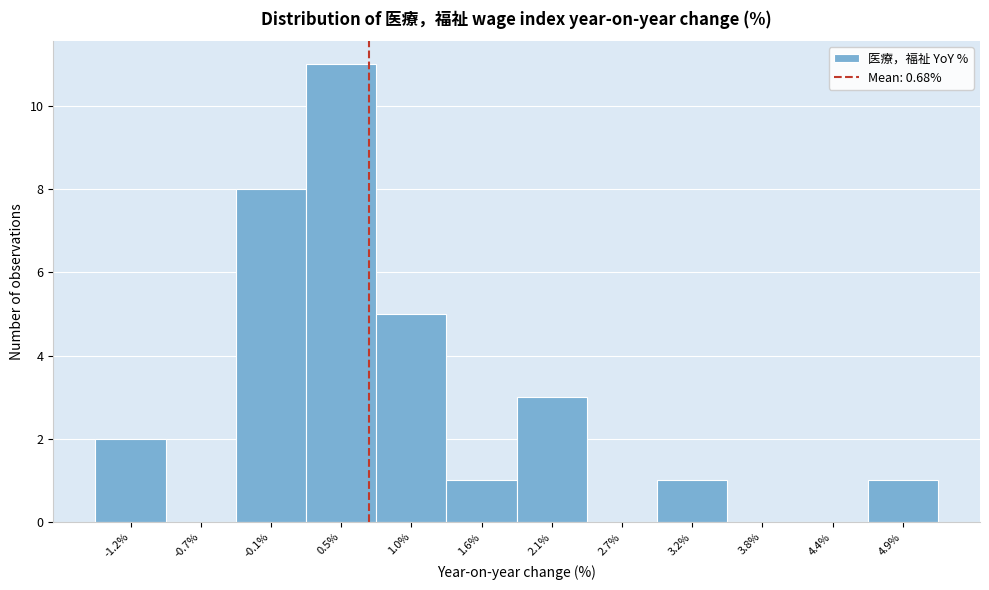

How tall is the bar that spans 4.6 to 5.2 on the x-axis? Neither the bar edges nor the heights are printed on the chart, so give them approximately, as read against the axes.

1